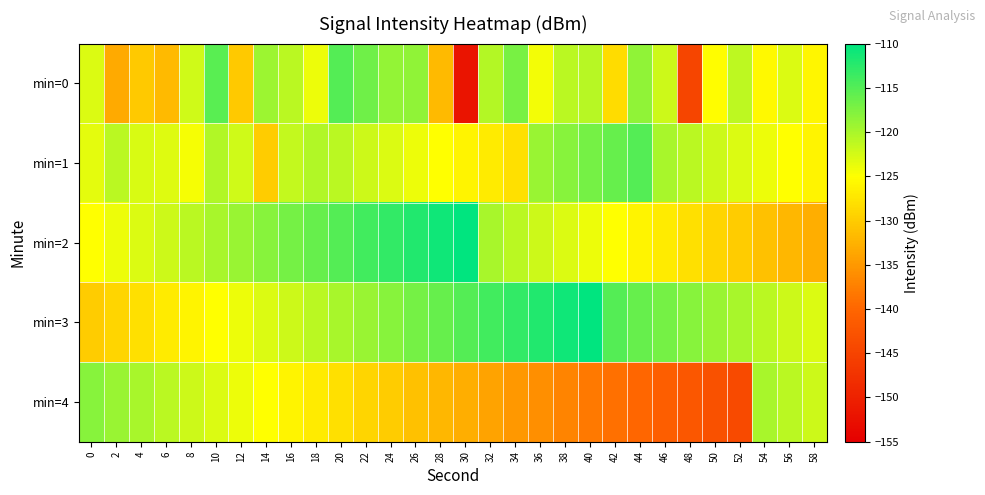

What is the difference between the highest and lowest values at 42?

24.0